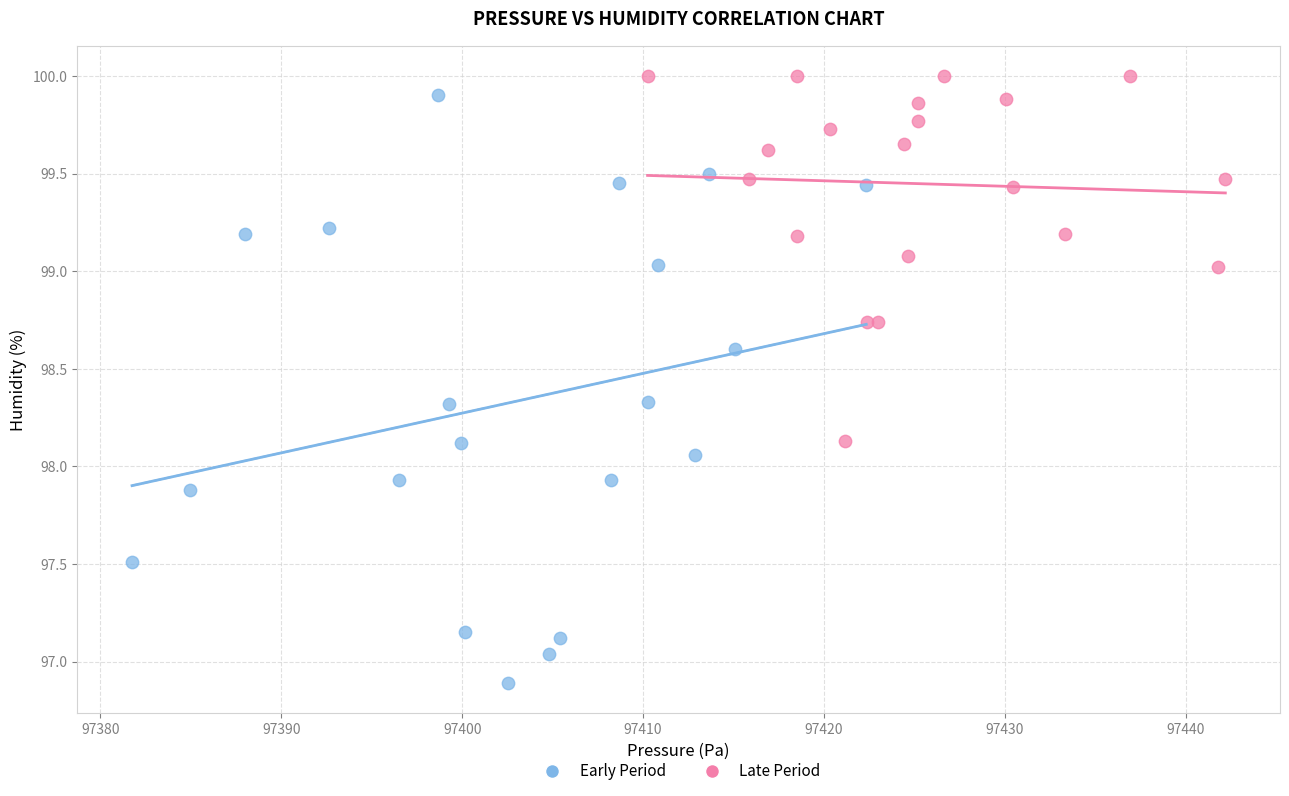

Which series contains the lowest Y value?

Early Period